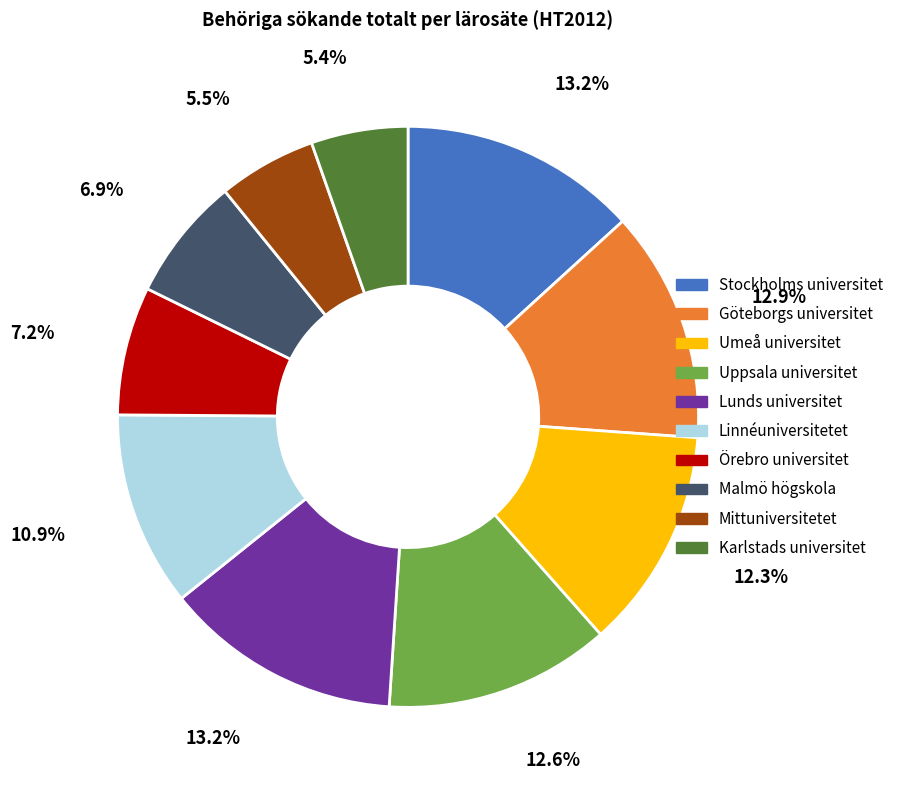

How much of the chart is everything except Örebro universitet?

92.8%